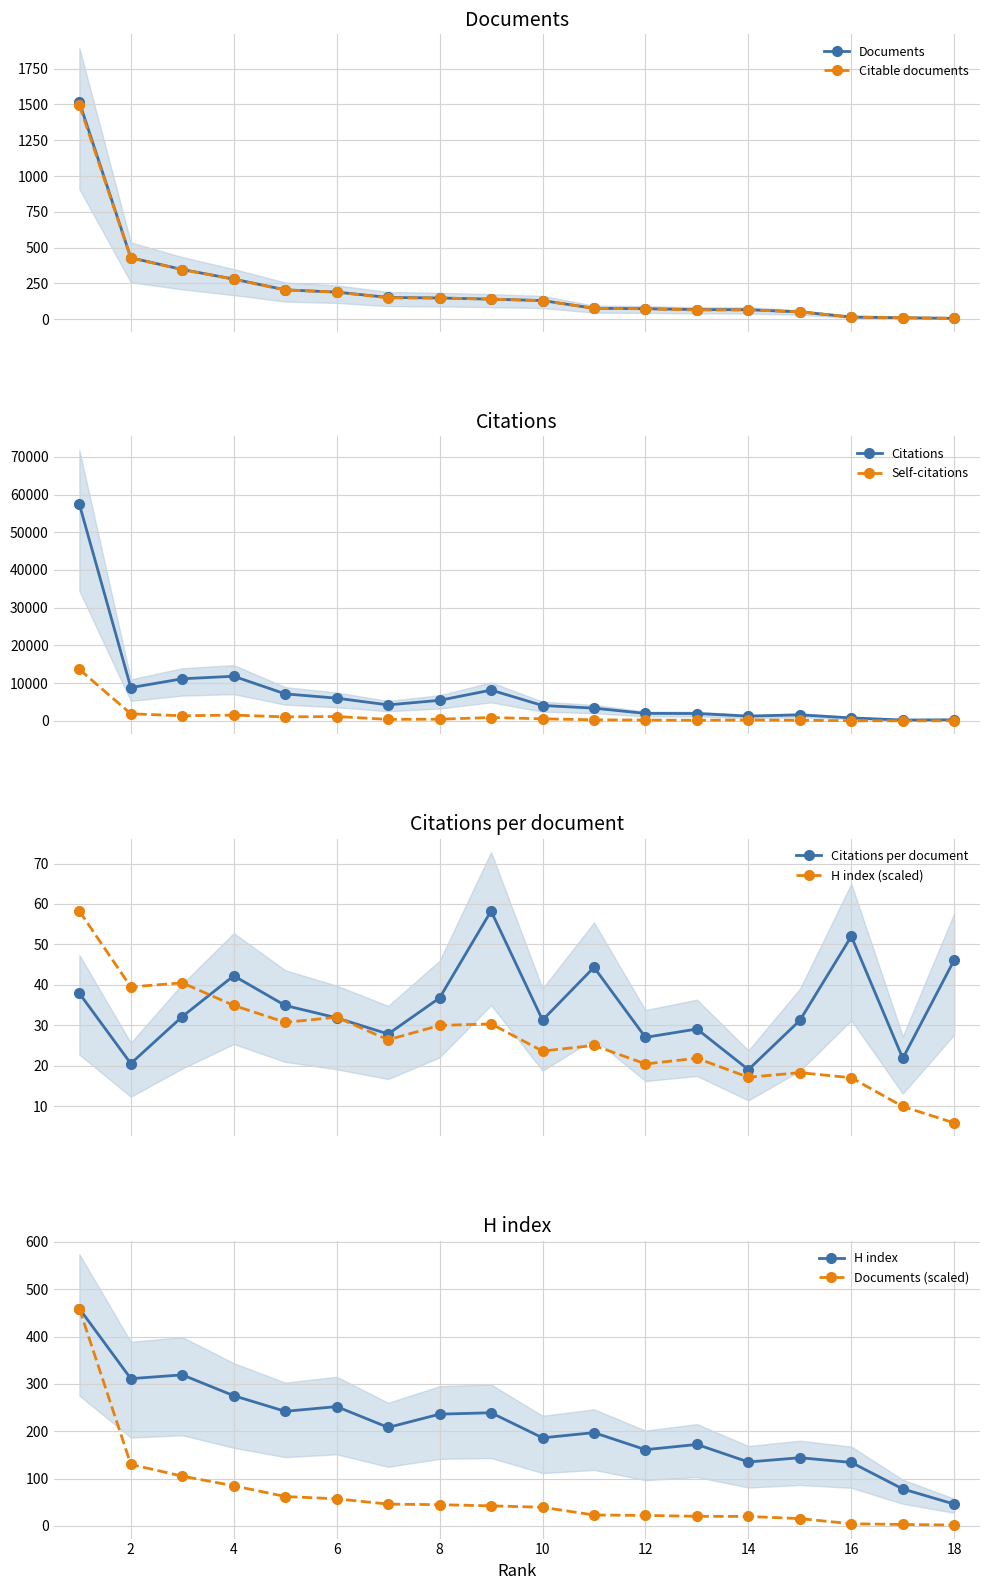

What is the highest value of the Citable documents series?

1495